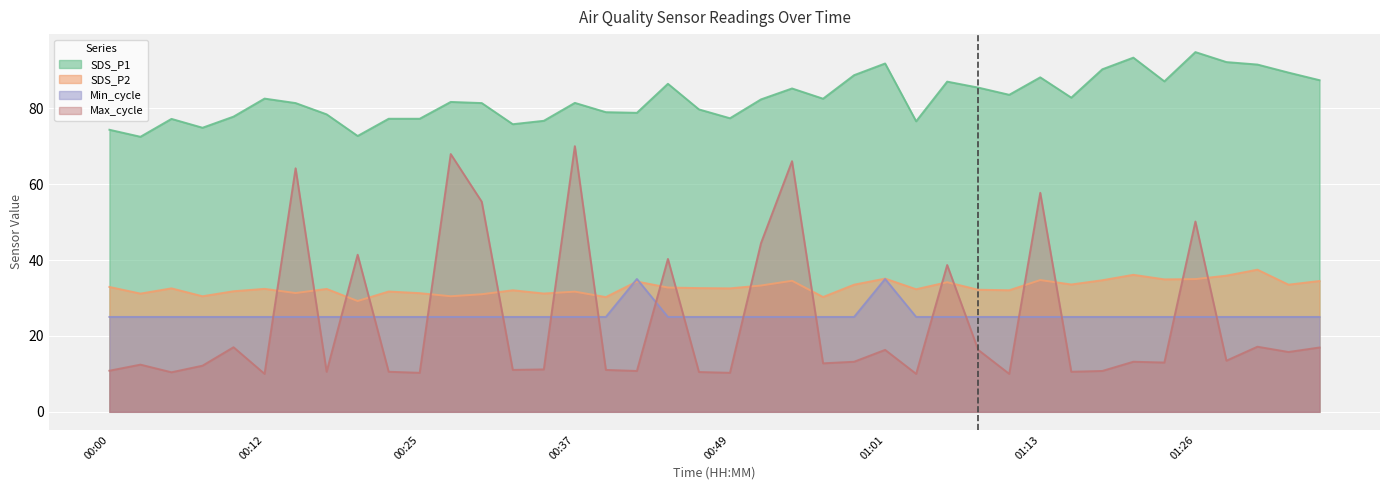

What is the label of the 30th point from the right?

00:25